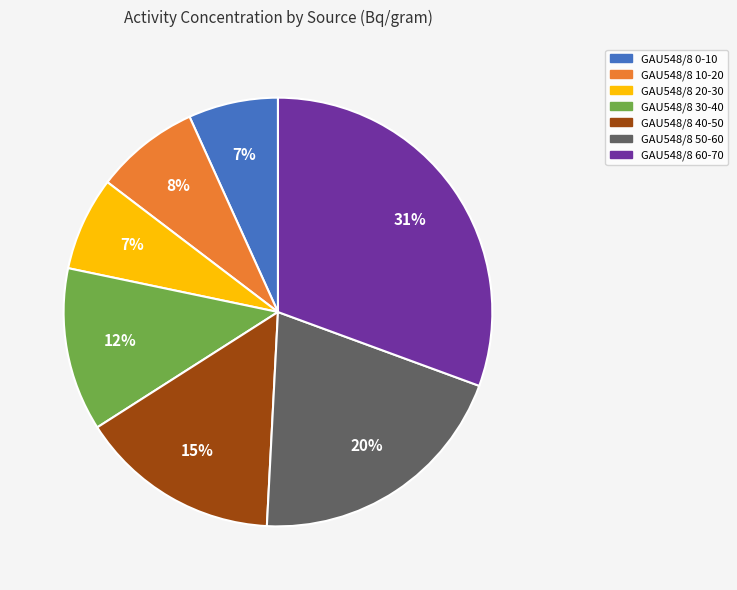

What is the ratio of the value at GAU548/8 10-20 to the value at GAU548/8 60-70?

0.3